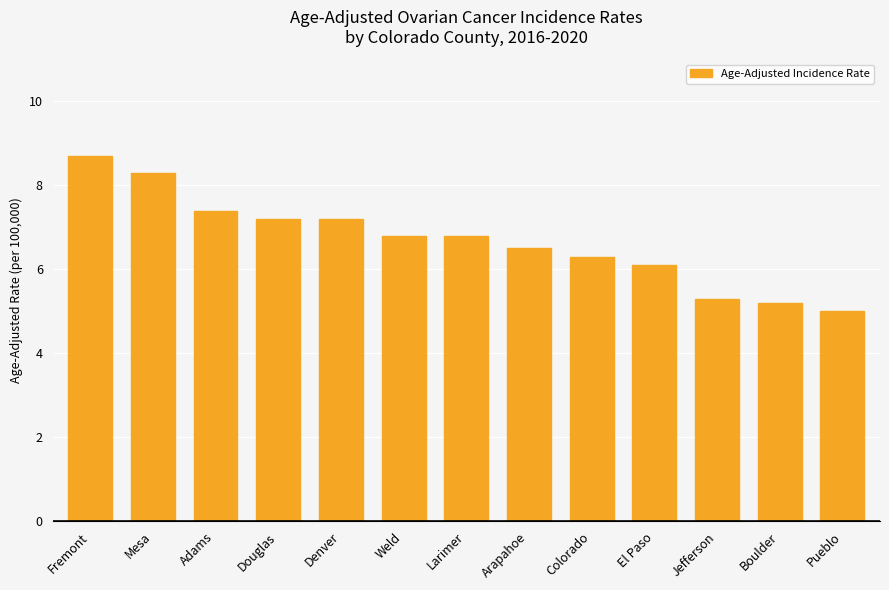

What is the greatest value displayed?

8.7